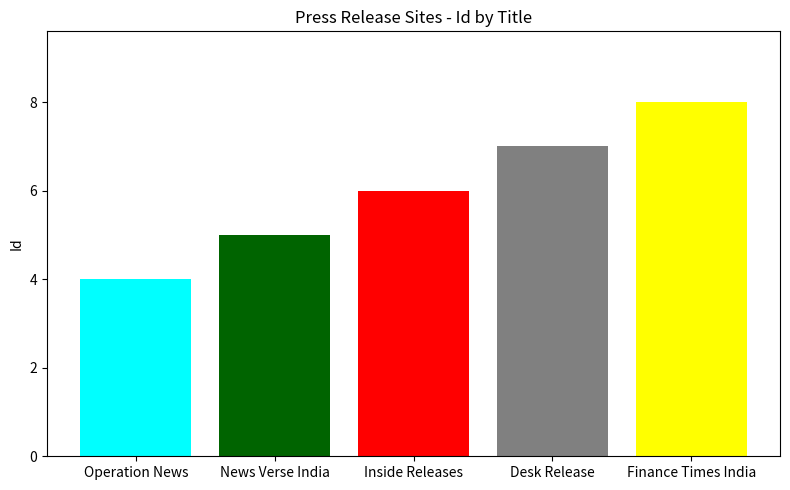

Rank the categories by value from lowest to highest.

Operation News, News Verse India, Inside Releases, Desk Release, Finance Times India